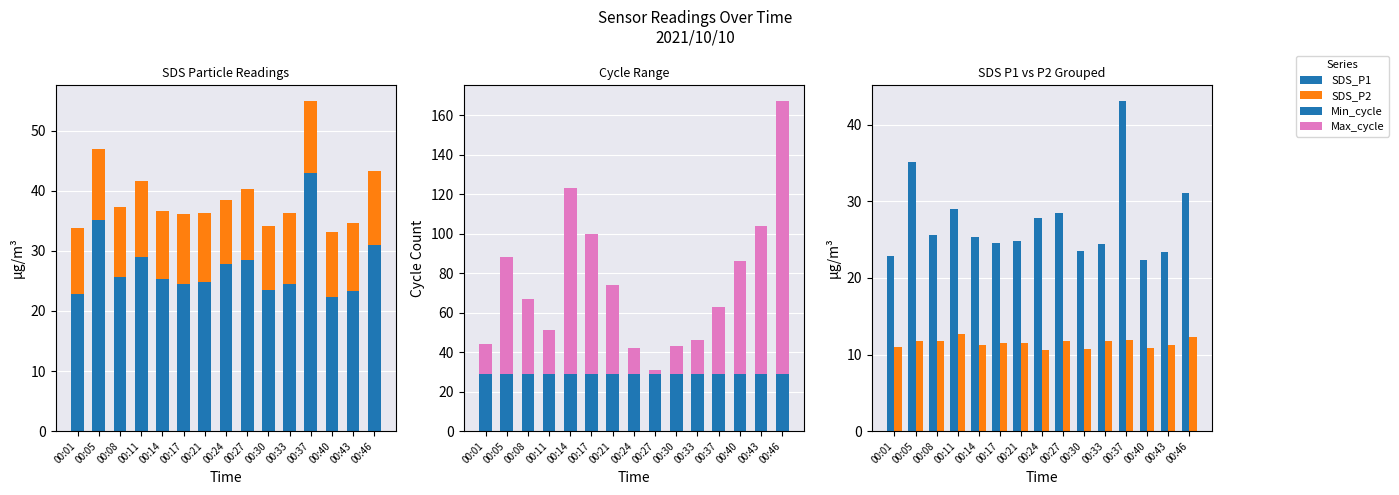

What is the sum of all Min_cycle values?

435.0